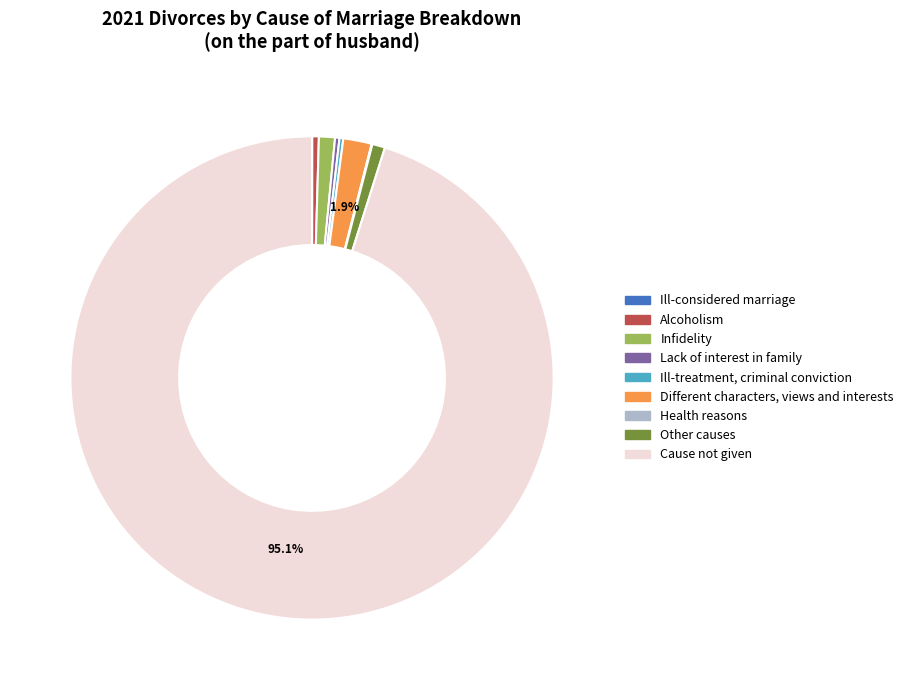

Which slice is the largest?

Cause not given